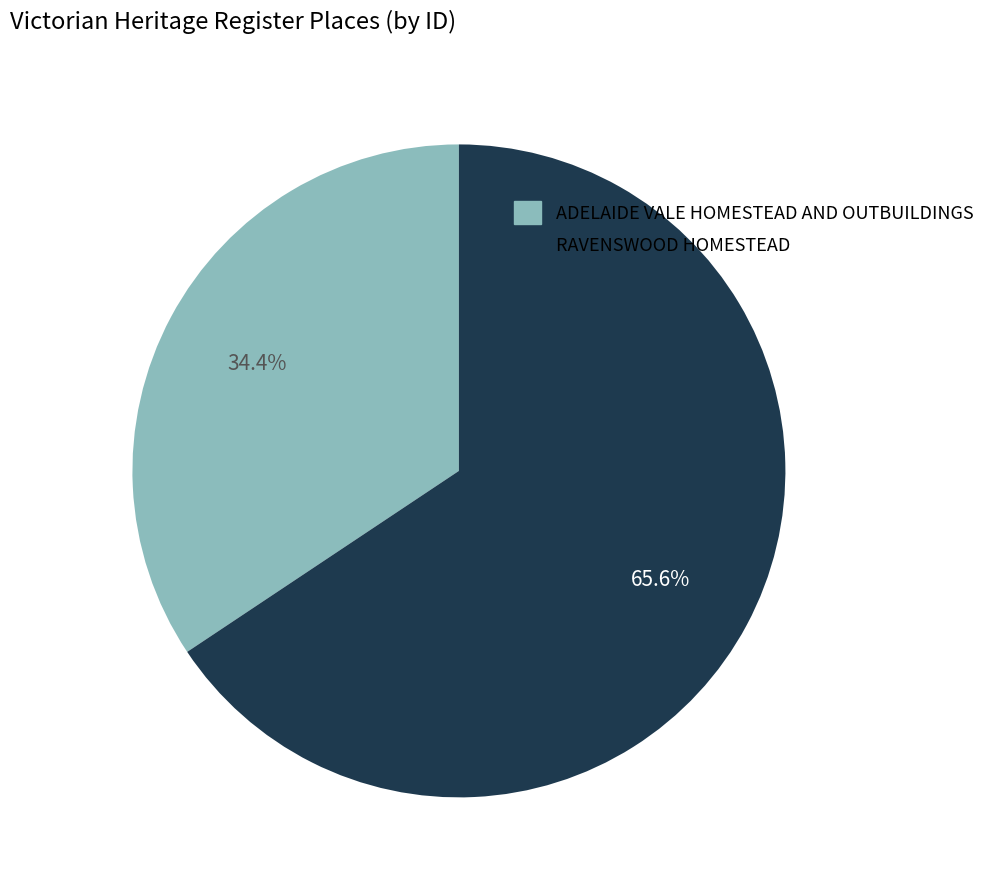

To the nearest percent, what is the difference between the largest and smallest slice percentages?

31%